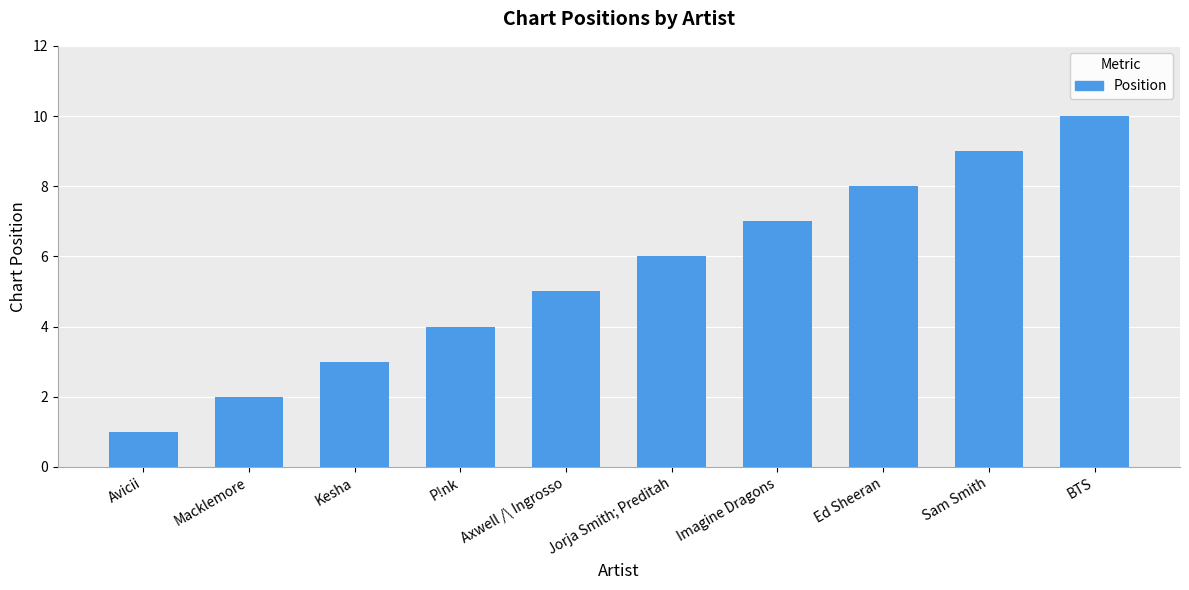

The chart shows a value of 3 at Kesha. True or false?

True